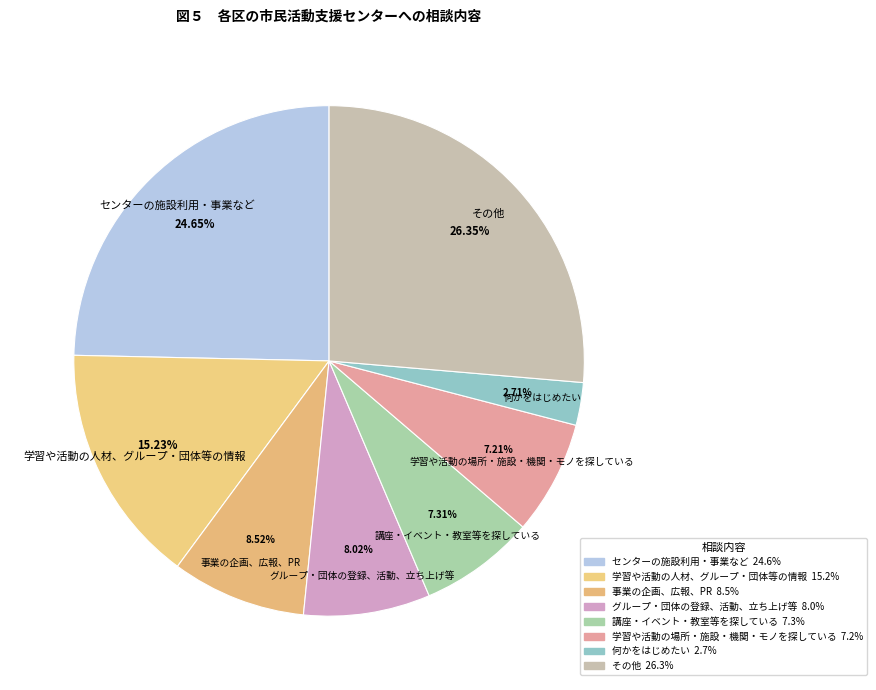

What is the largest slice in the pie chart?

その他